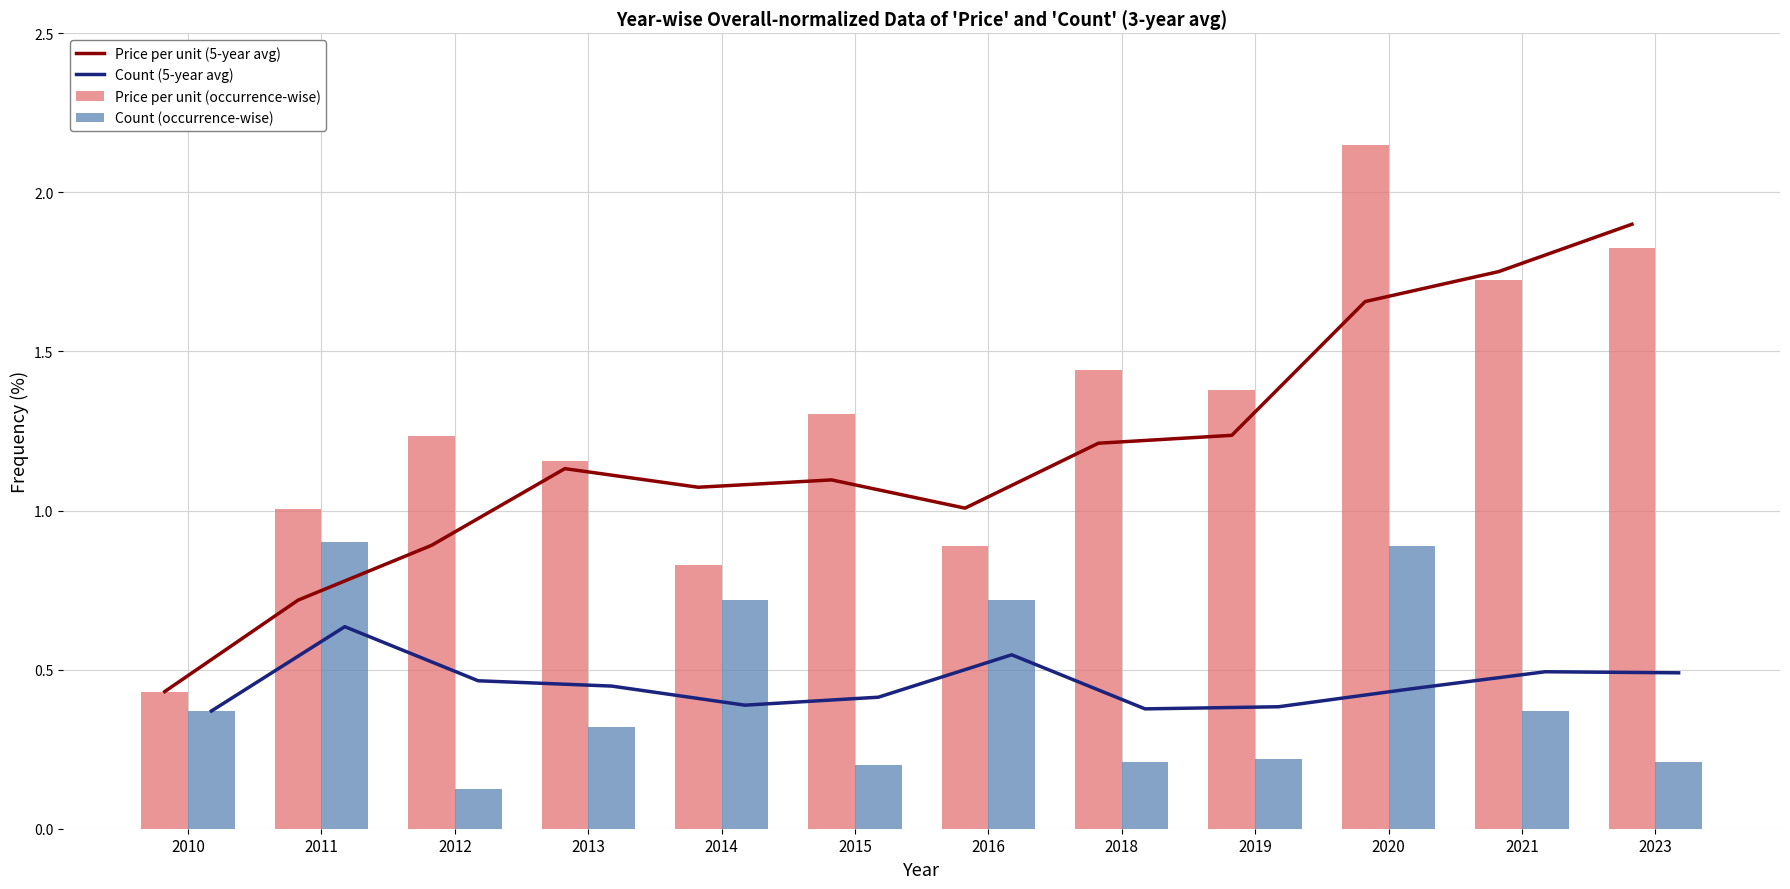

Rank the categories by Price per unit (occurrence-wise) value from highest to lowest.

2020, 2023, 2021, 2018, 2019, 2015, 2012, 2013, 2011, 2016, 2014, 2010